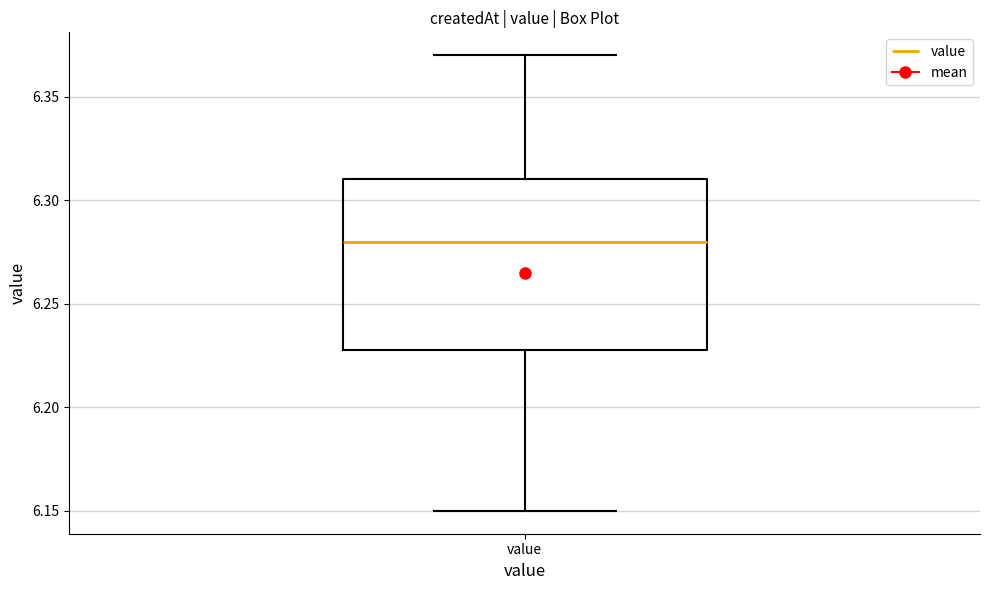

Where is the lower edge of the box for value on the y-axis? The values are not printed on the chart, so give them approximately, as read against the axis.

6.23